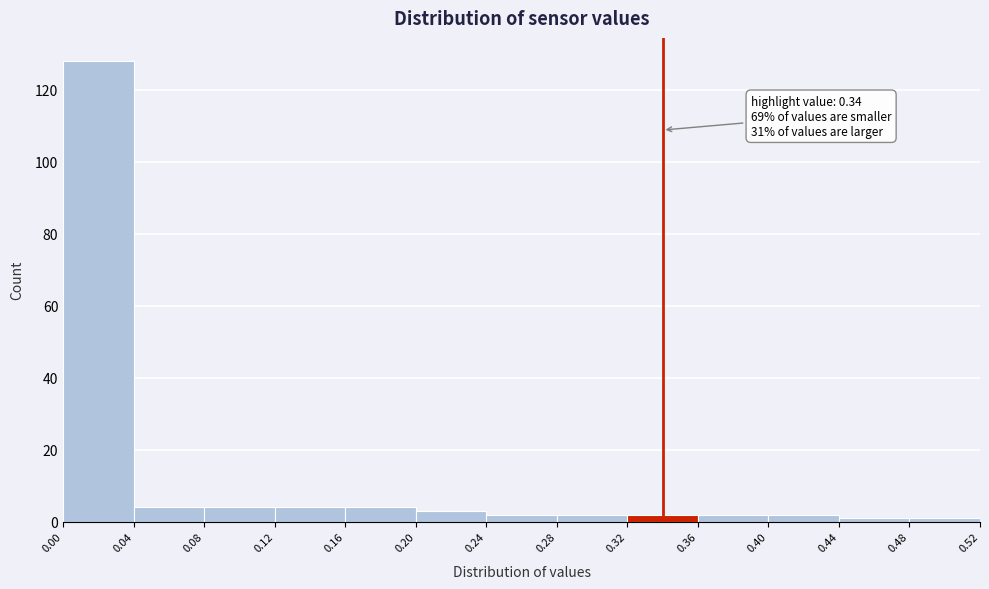

Which range on the x-axis has the tallest bar?

0.00 to 0.04